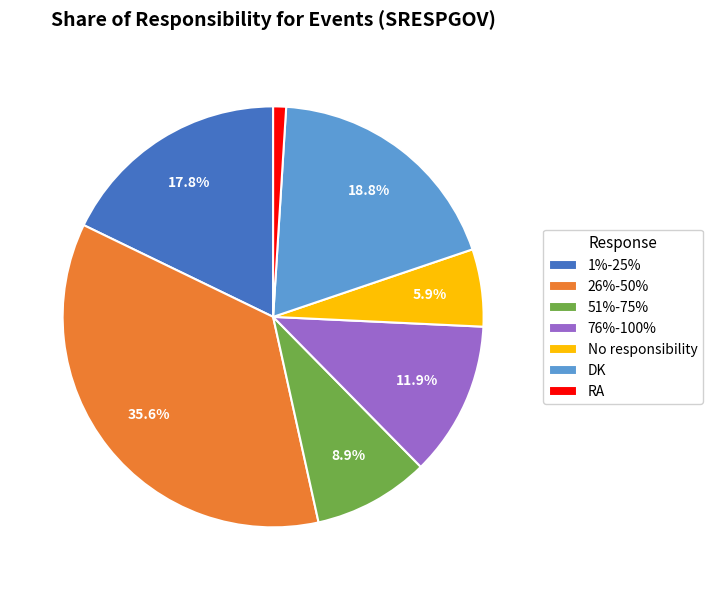

Does 26%-50% account for over 50% of the chart?

No